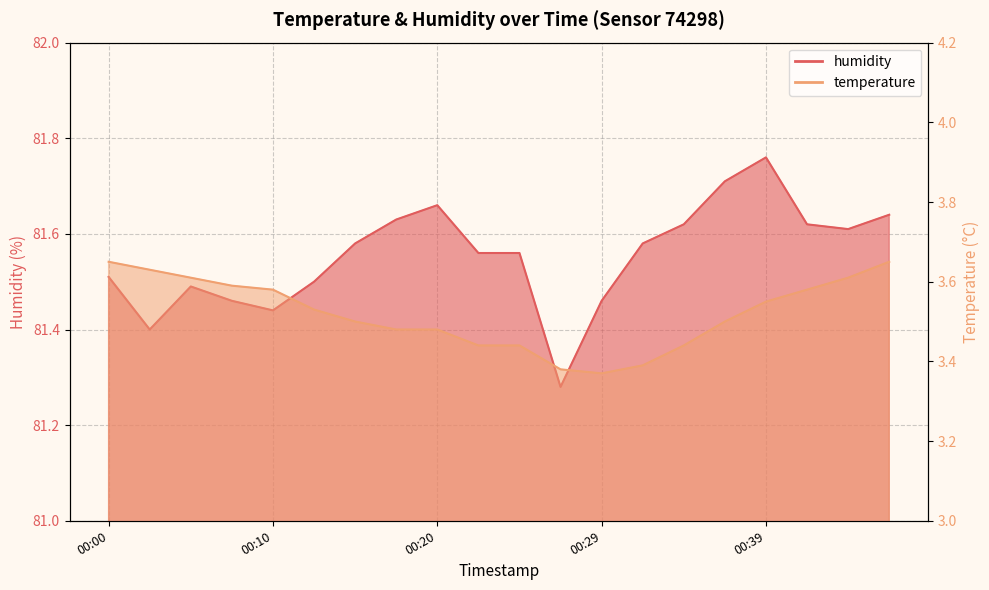

Which series has the largest total across all categories?

humidity